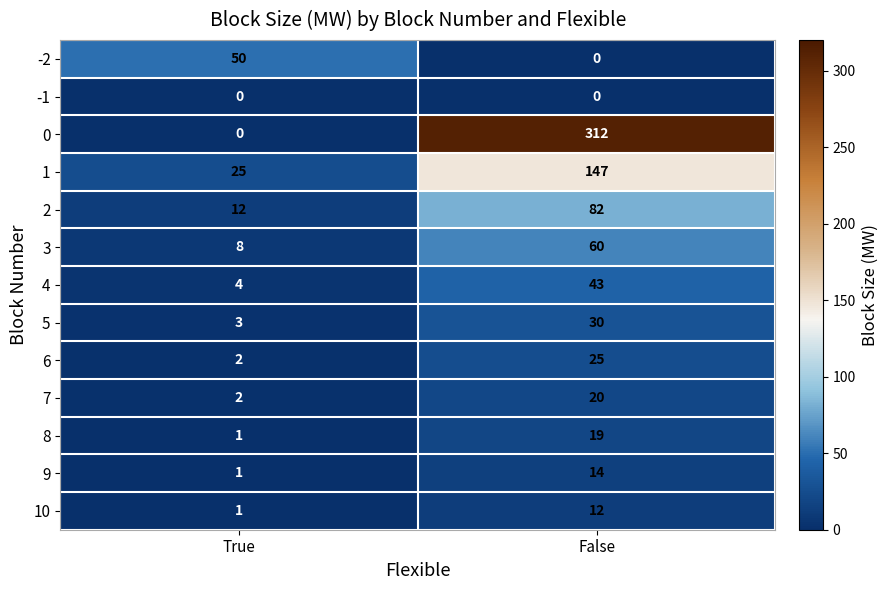

What is the maximum value shown in the chart?

312